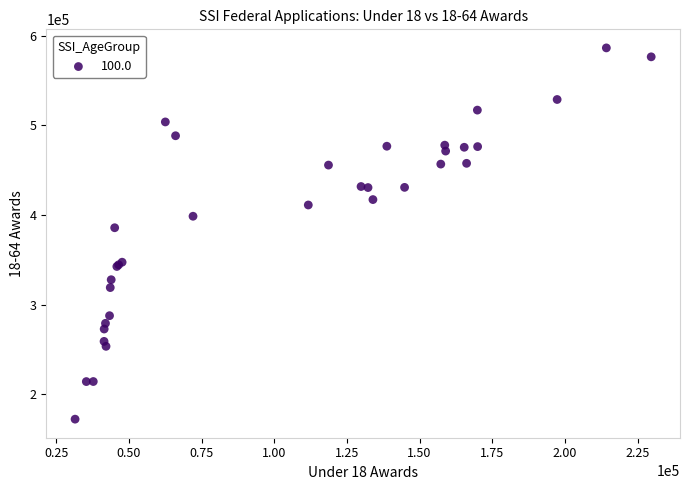

What Y value in the scatter plot is closest to 379380?

385832